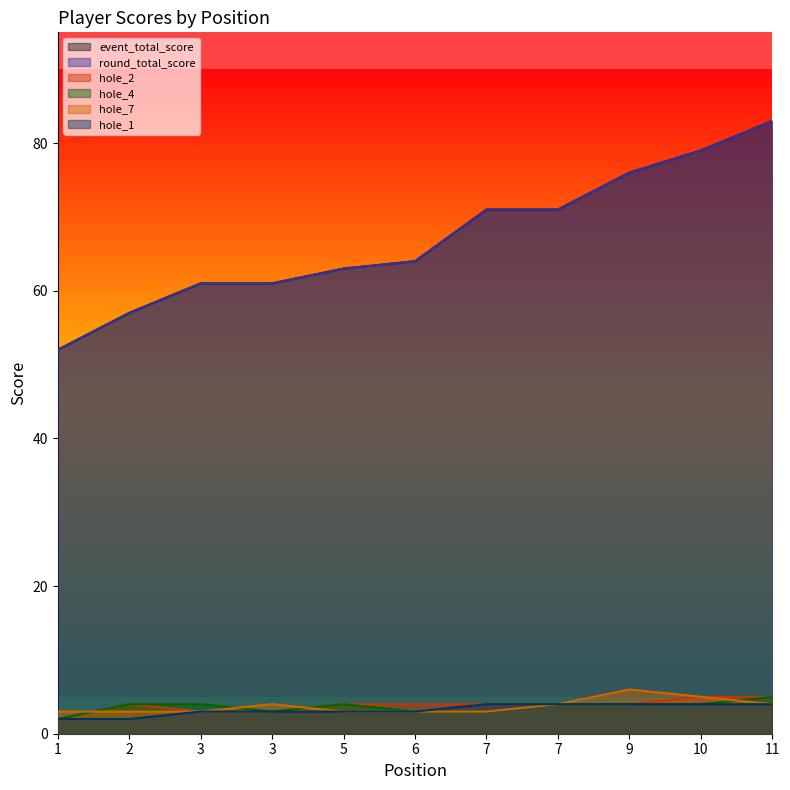

What is the sum of all hole_1 values?

36